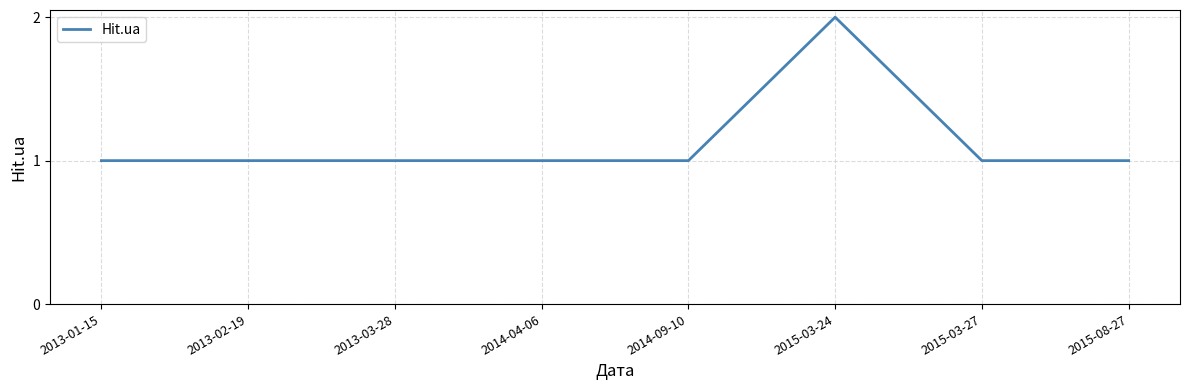

Approximately how many times larger is the value at 2014-04-06 compared to 2013-02-19?

1.0